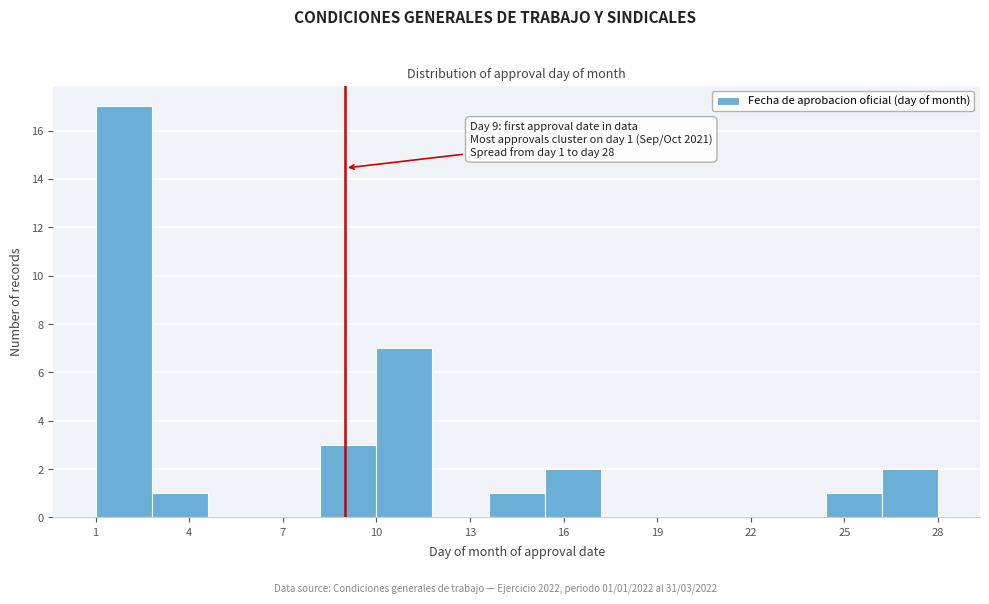

Read against the x-axis, roughly where is the centre of the tallest bar?

2.0